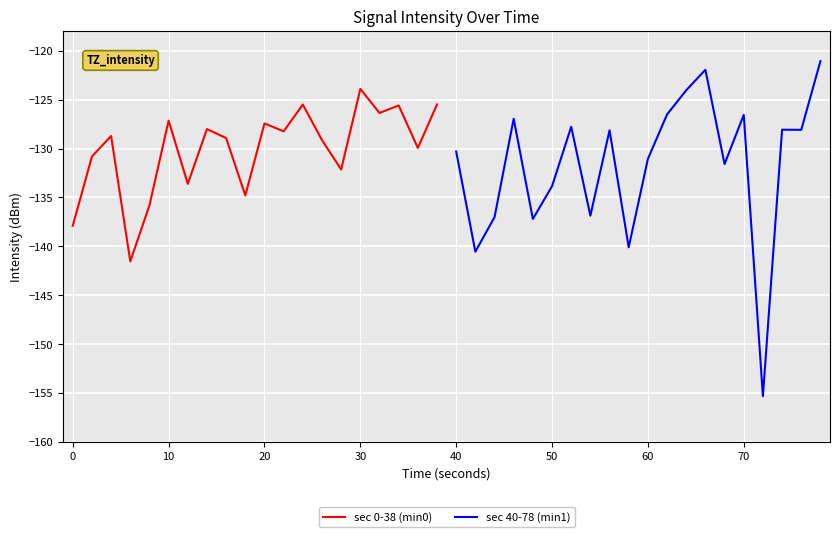

True or false: sec 40-78 (min1) has more than 1 points higher than both neighbors.

True